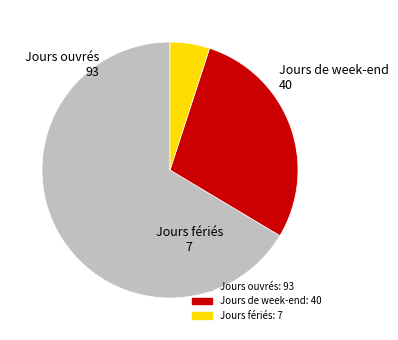

Approximately how many times larger is the value at Jours ouvrés compared to Jours fériés?

13.3